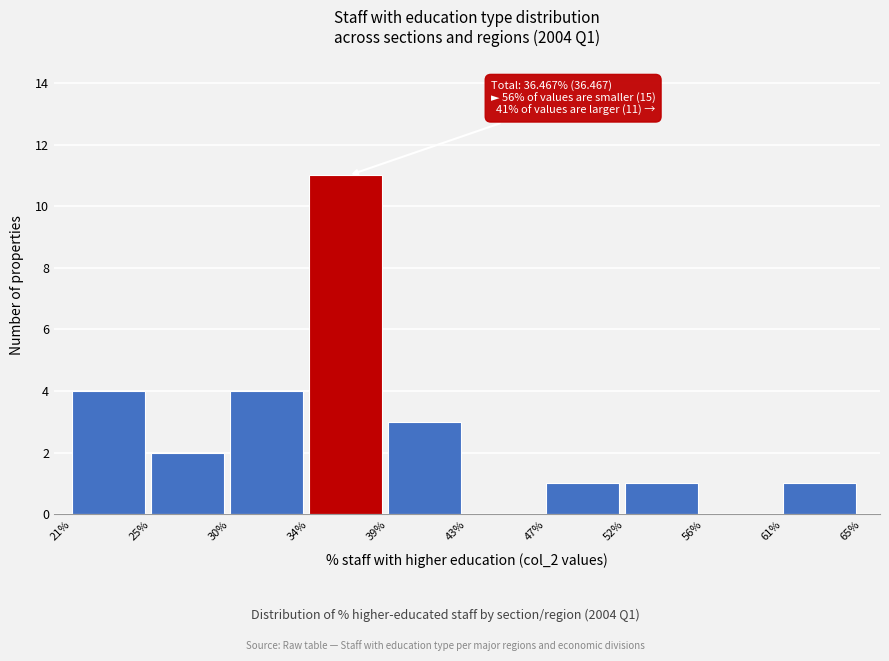

Reading left to right, transcribe all the data shown in this chart.

21%=4	25%=2	30%=4	34%=11	39%=3	43%=0	47%=1	52%=1	56%=0	61%=1